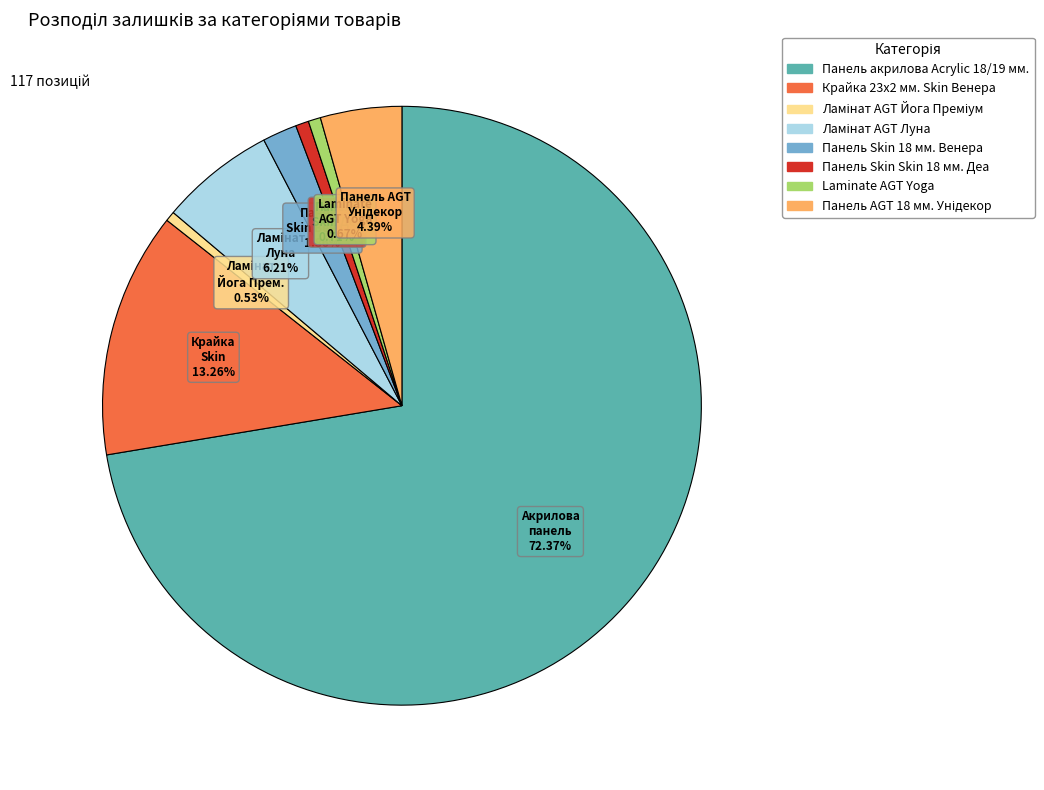

Does Панель Skin 18 мм. Венера represent more than half of the total?

No